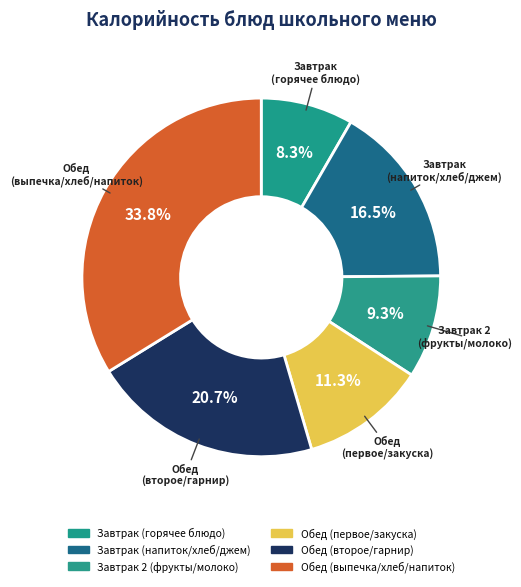

How many slices are in this pie chart?

6